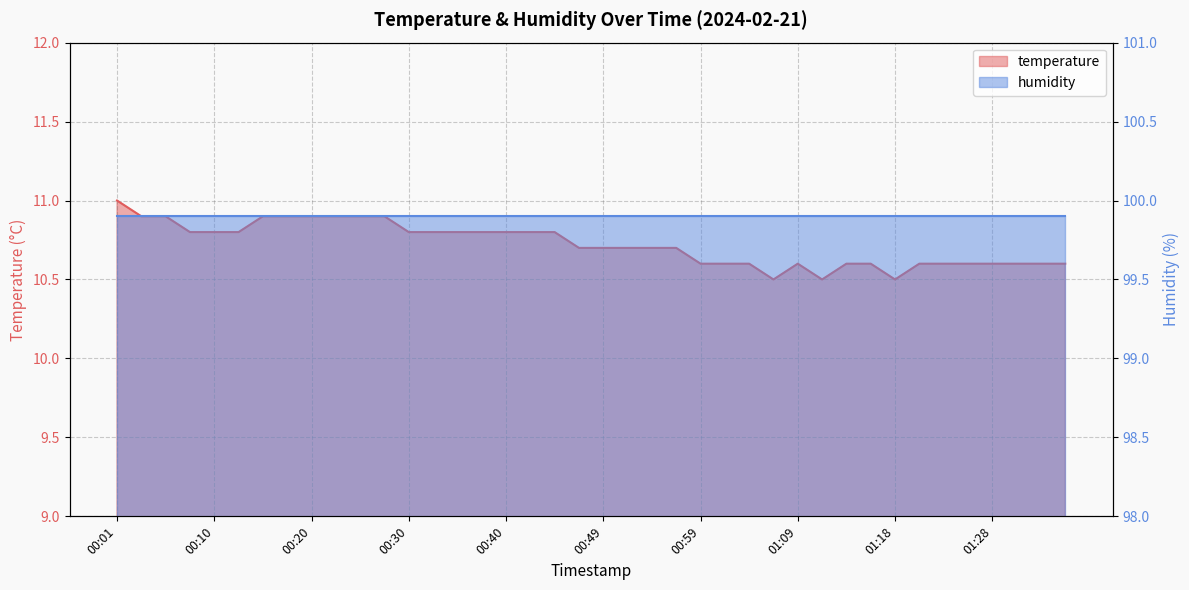

Read the value at 00:44.

10.8